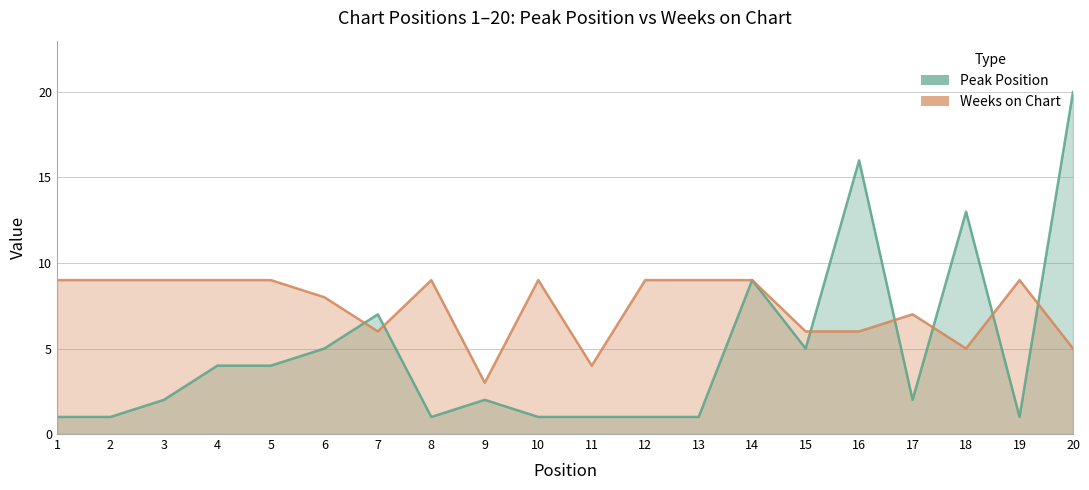

Where do Peak Position and Weeks on Chart first cross each other?

6 and 7